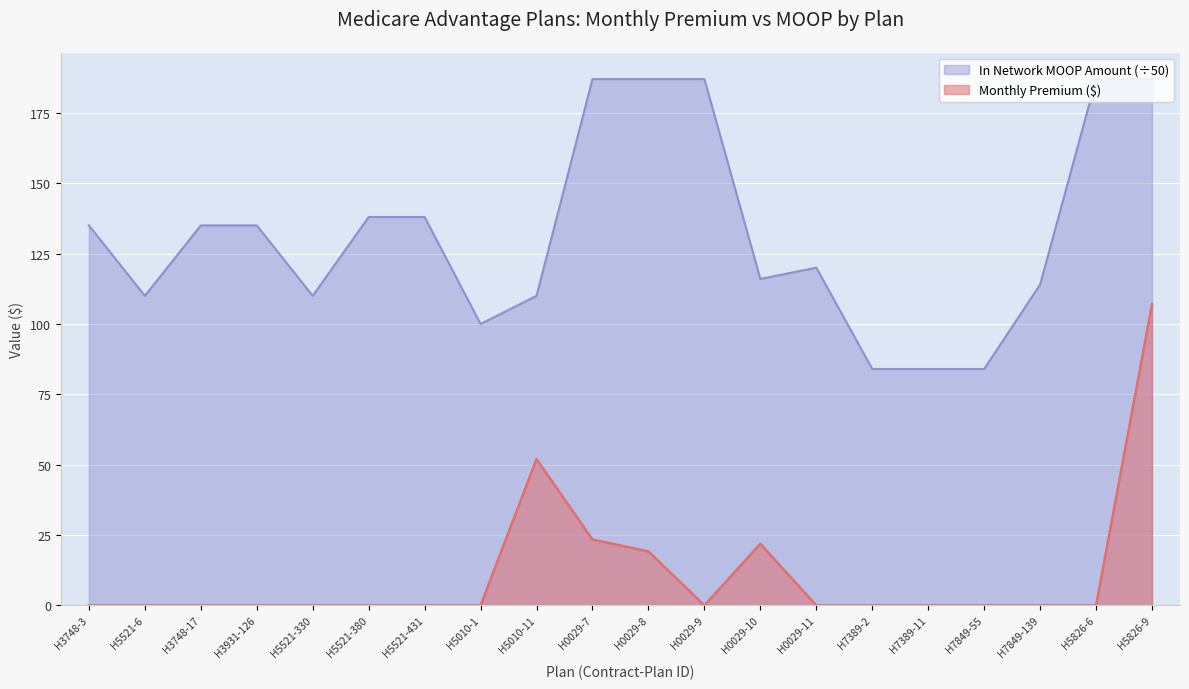

At which label does Monthly Premium reach its minimum?

H3748-3